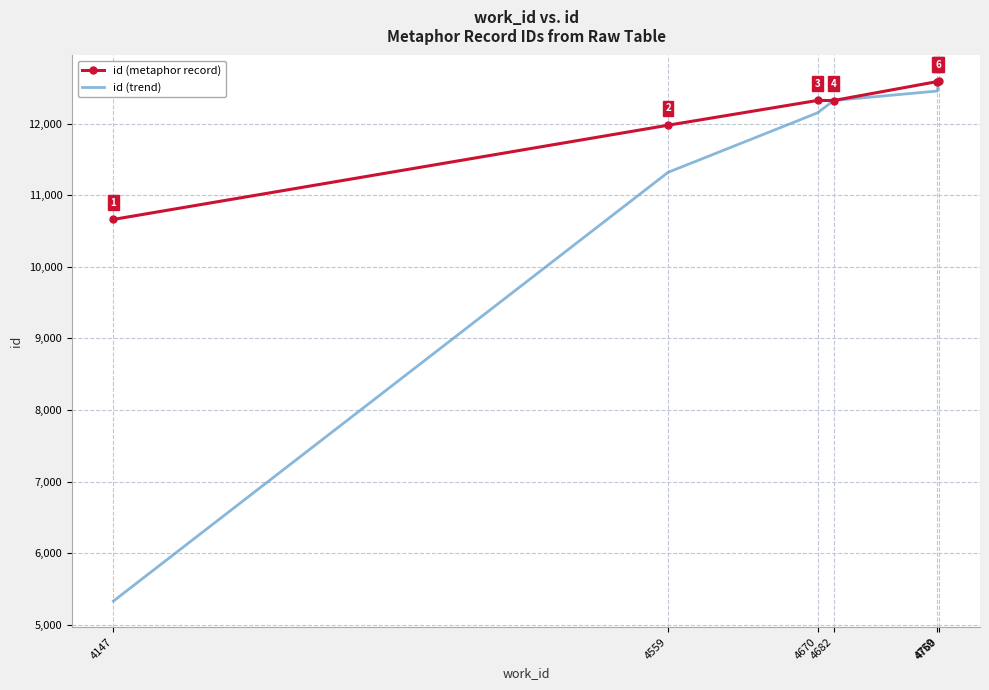

Which series has the largest range (max minus min)?

id (trend)